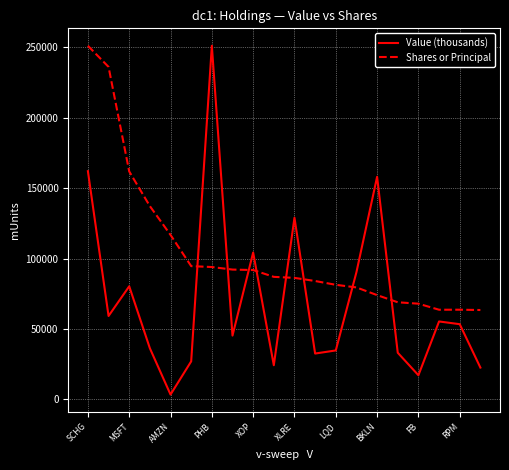

Which series has the widest spread of values?

Value (thousands)